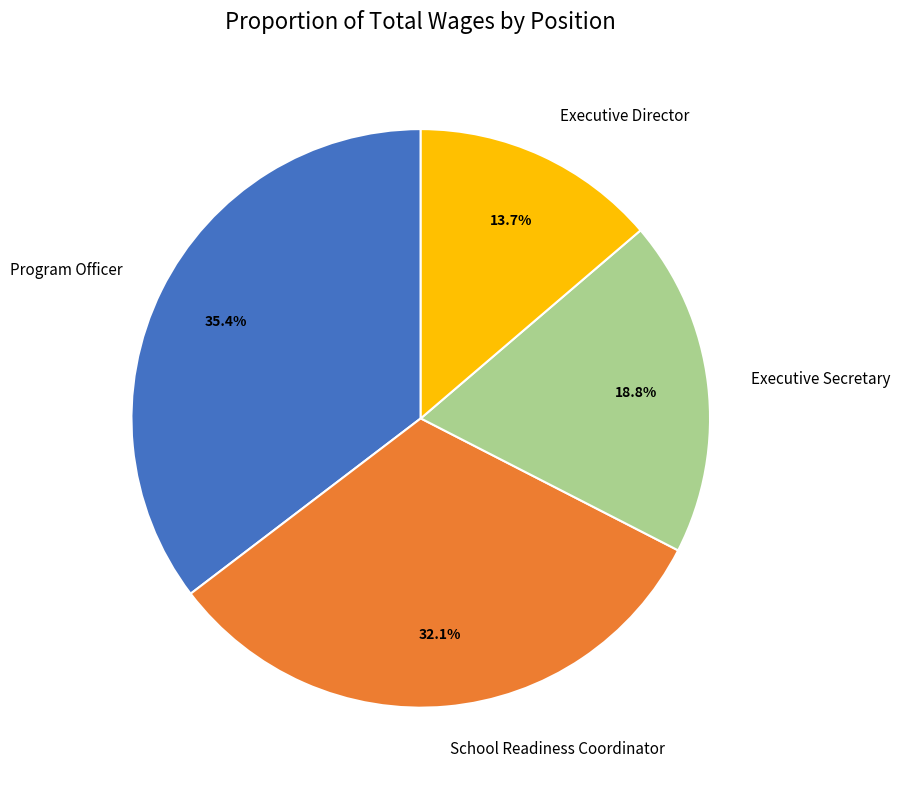

How many segments does this pie chart have?

4